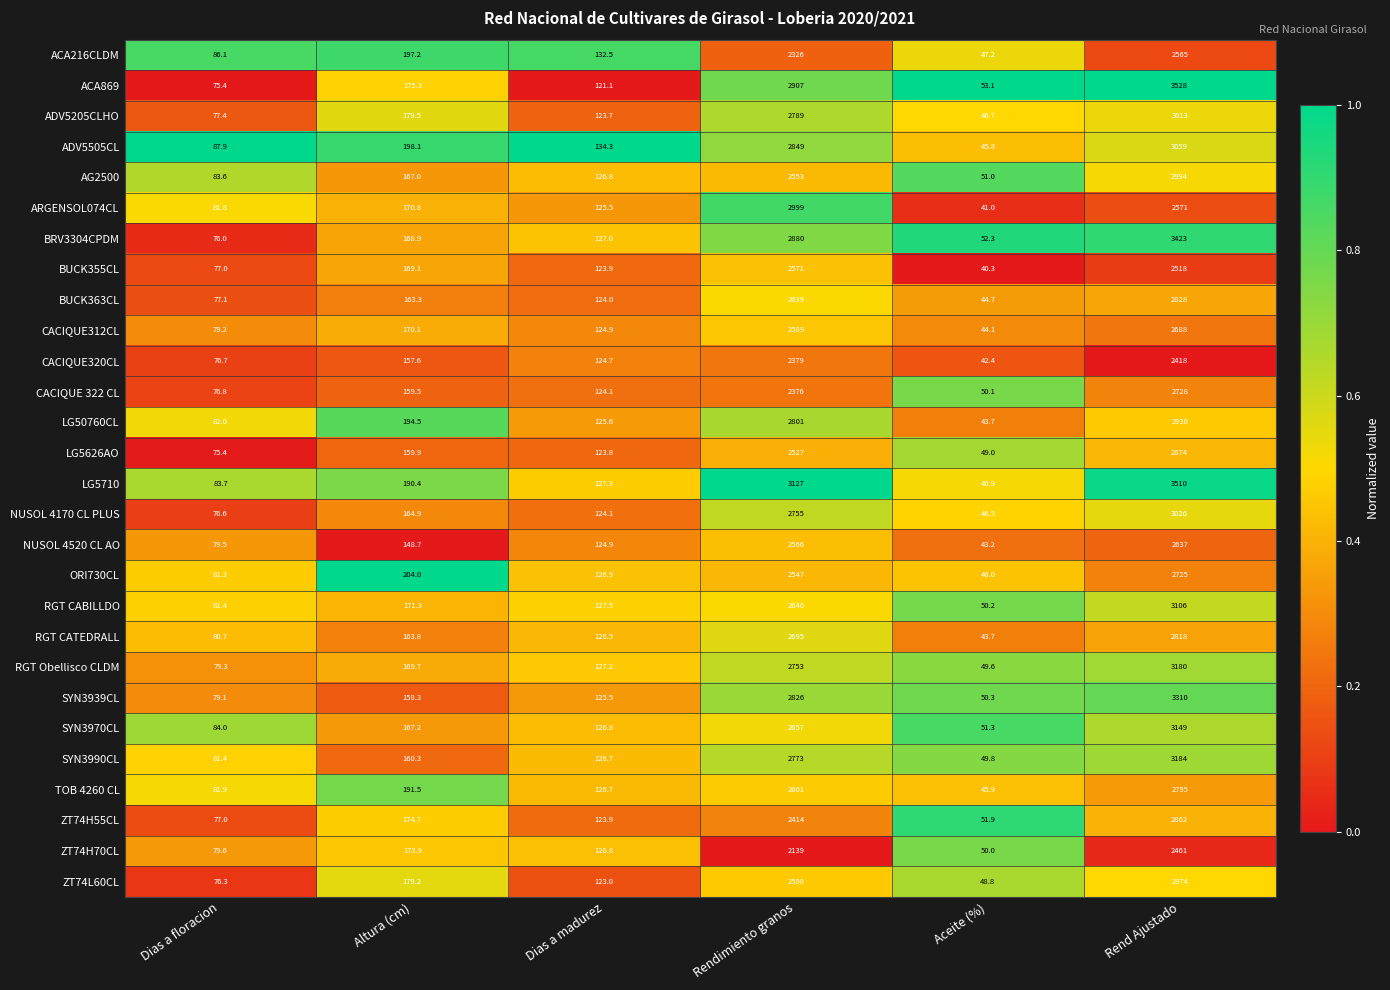

Where does the NUSOL 4520 CL AO series first go above 148?

Altura (cm)